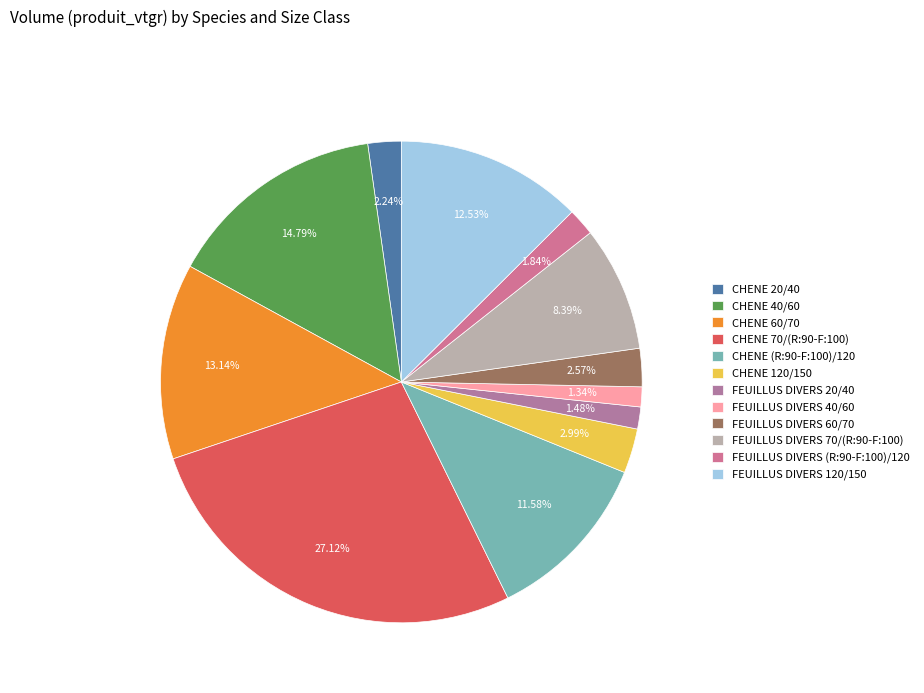

To the nearest percent, what portion does CHENE 60/70 represent?

13%